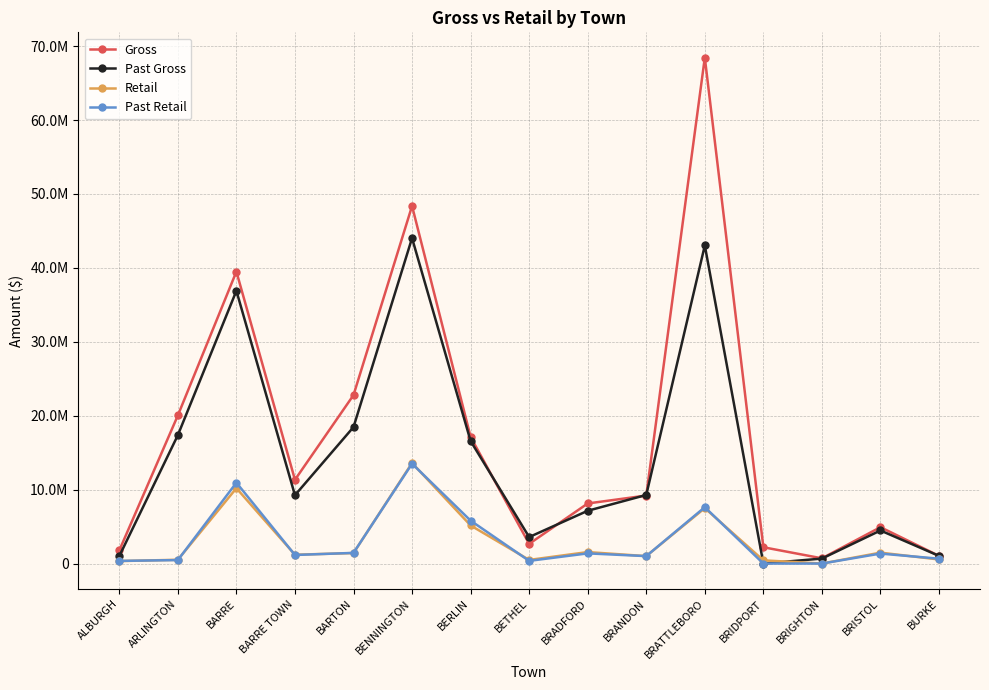

What is the label of the 15th point from the left?

BURKE